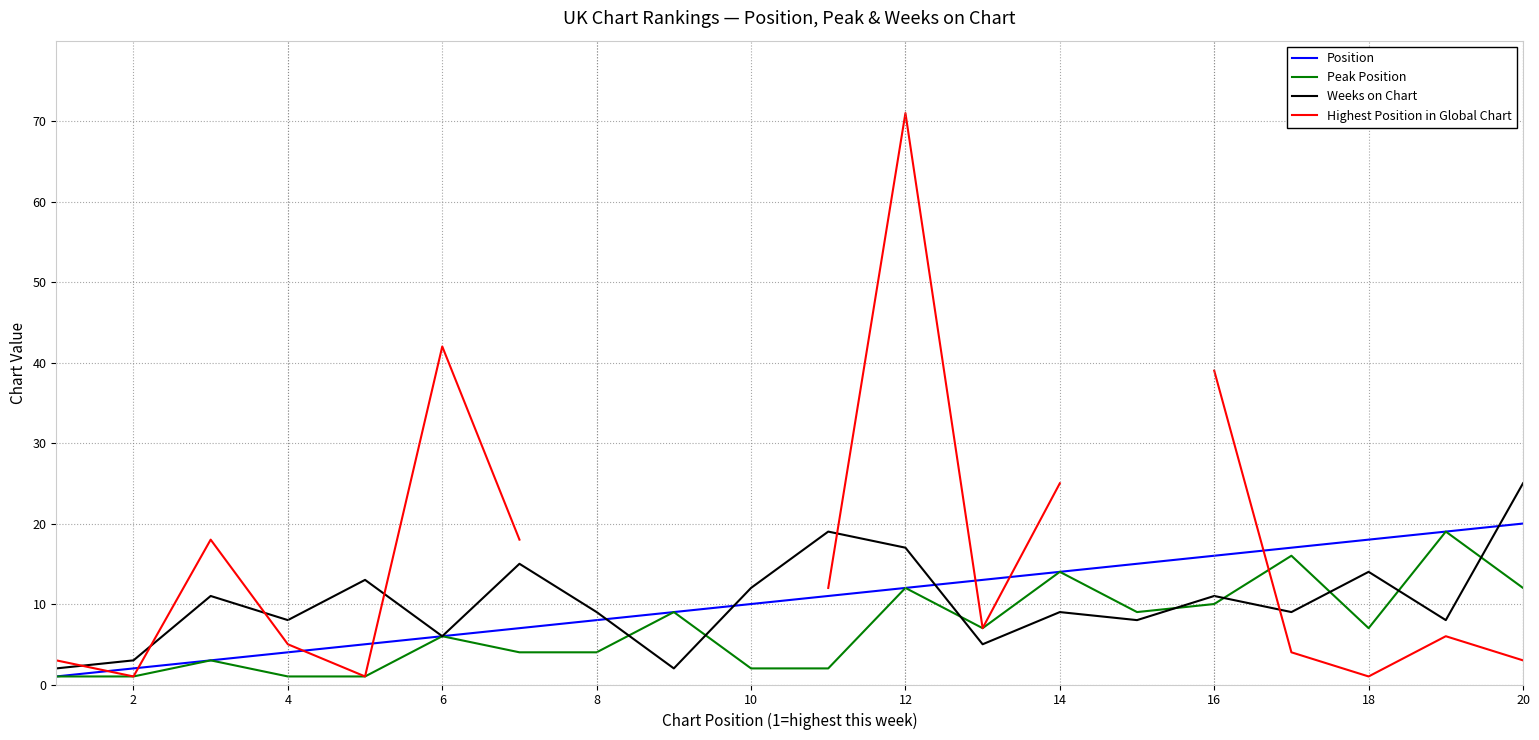

At which label does Weeks on Chart reach its peak?

20